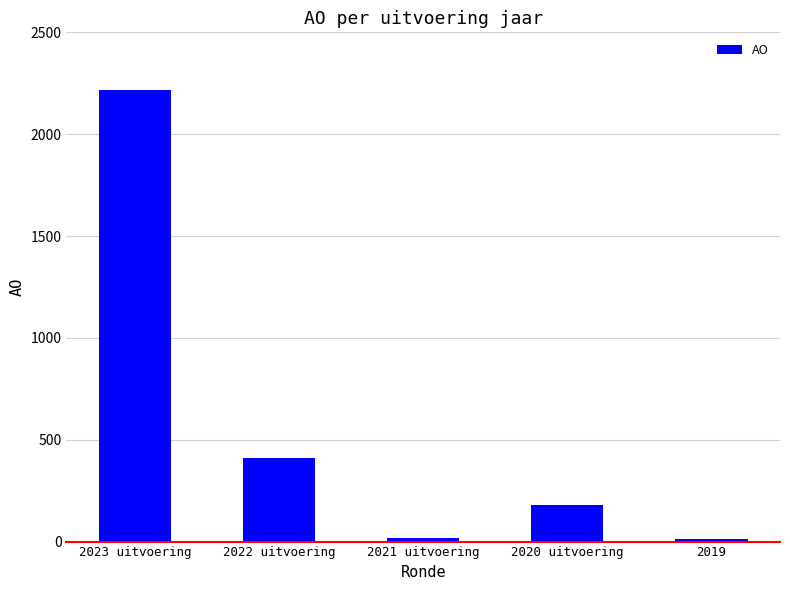

Which category has the highest value across all series?

2023 uitvoering